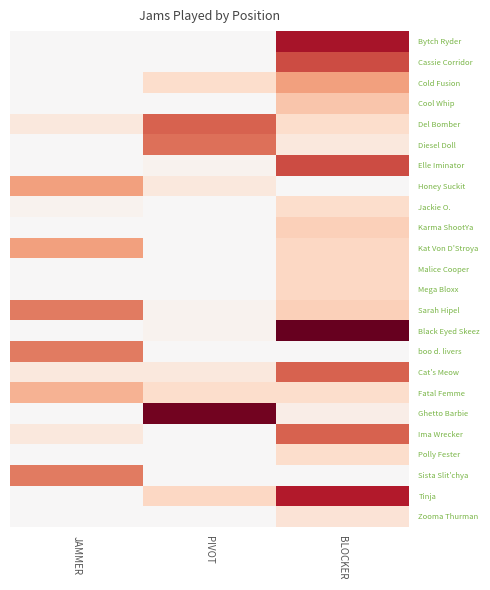

At which category is the sum across all series the highest?

BLOCKER